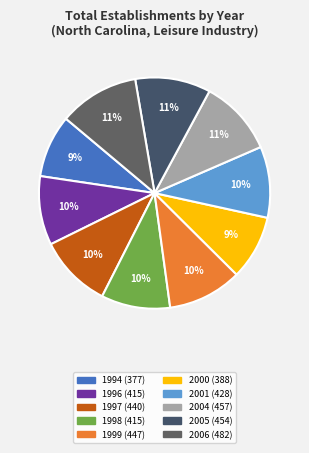

Rank the categories by value from highest to lowest.

2006, 2004, 2005, 1999, 1997, 2001, 1996, 1998, 2000, 1994